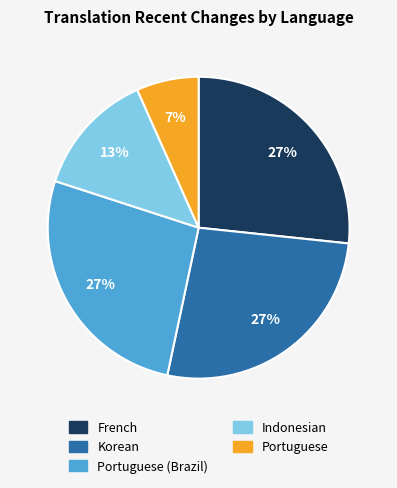

Is there a majority slice in this chart?

No